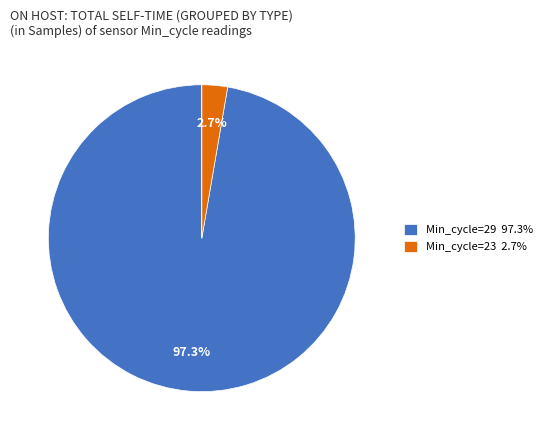

Is there a majority slice in this chart?

Yes